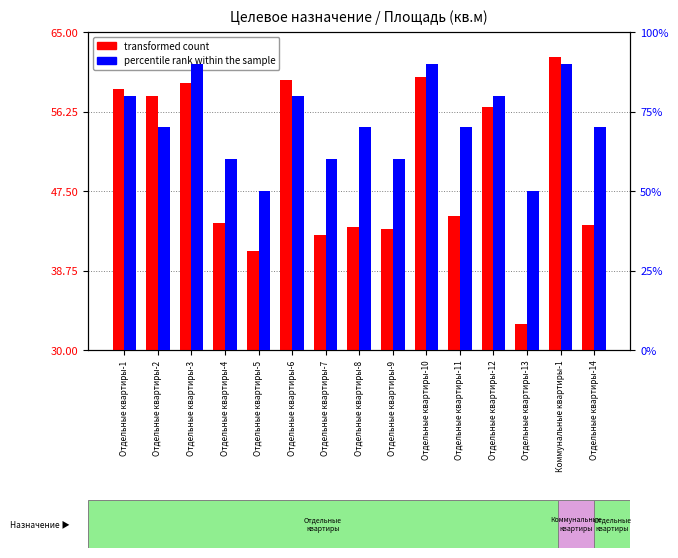

List the labels in order of percentile rank within the sample value, largest first.

Отдельные квартиры-3, Отдельные квартиры-10, Коммунальные квартиры-1, Отдельные квартиры-1, Отдельные квартиры-6, Отдельные квартиры-12, Отдельные квартиры-2, Отдельные квартиры-8, Отдельные квартиры-11, Отдельные квартиры-14, Отдельные квартиры-4, Отдельные квартиры-7, Отдельные квартиры-9, Отдельные квартиры-5, Отдельные квартиры-13